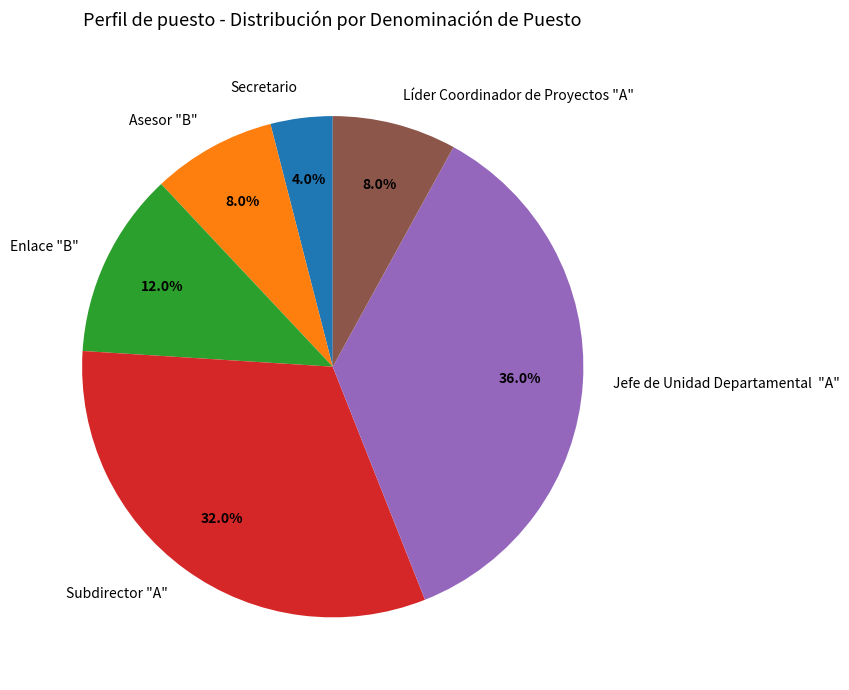

To the nearest percent, what is the difference between the largest and smallest slice percentages?

32%